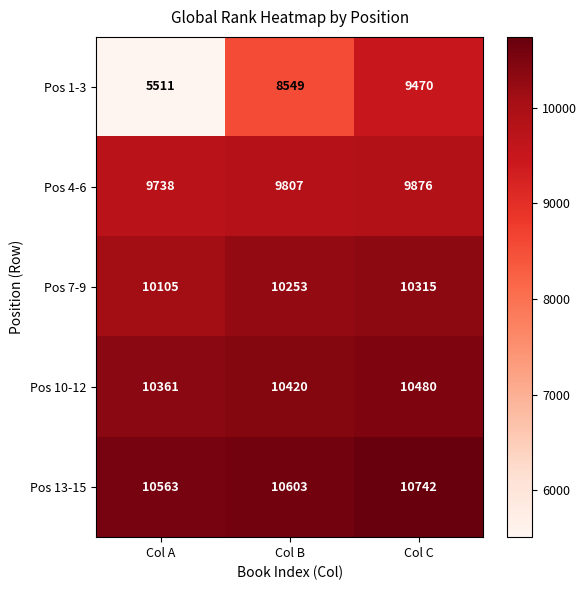

Count the number of data series in this chart.

5